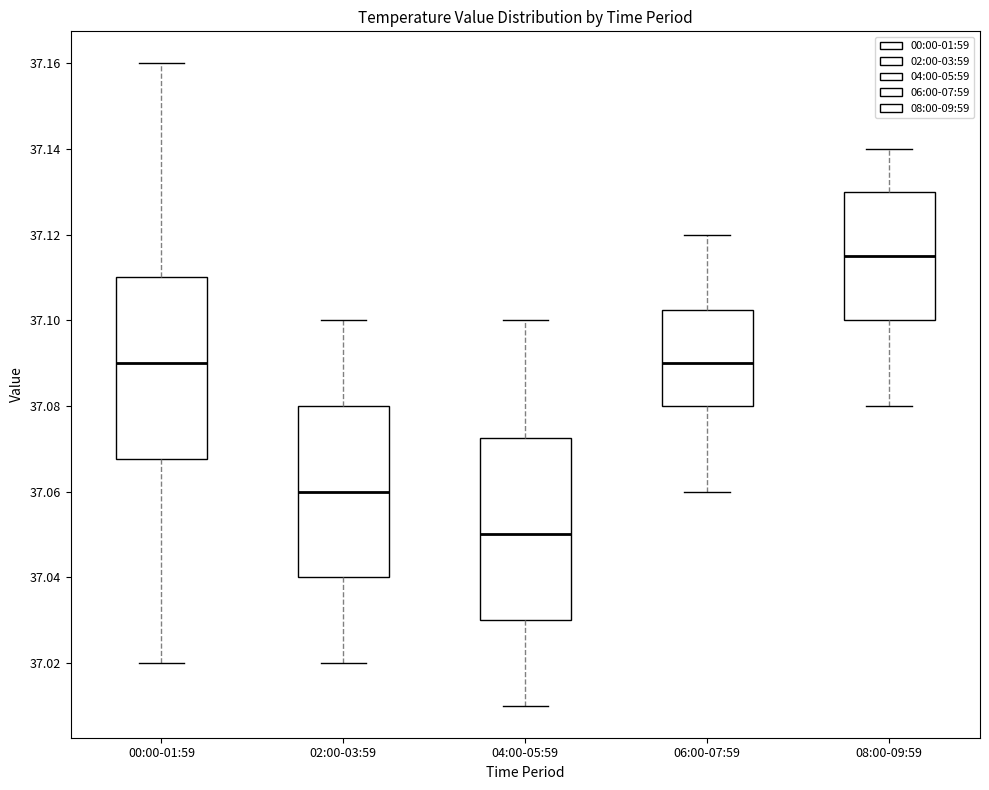

Reading left to right, read every box against the y-axis: the position of its median line, the range the box covers, and the ends of its whiskers. The values are not printed on the chart, so give them approximately, as read against the axis.

00:00-01:59: median 37.090, box 37.068 to 37.110, whiskers 37.020 to 37.160
02:00-03:59: median 37.060, box 37.040 to 37.080, whiskers 37.020 to 37.100
04:00-05:59: median 37.050, box 37.030 to 37.072, whiskers 37.010 to 37.100
06:00-07:59: median 37.090, box 37.080 to 37.102, whiskers 37.060 to 37.120
08:00-09:59: median 37.116, box 37.100 to 37.130, whiskers 37.080 to 37.140